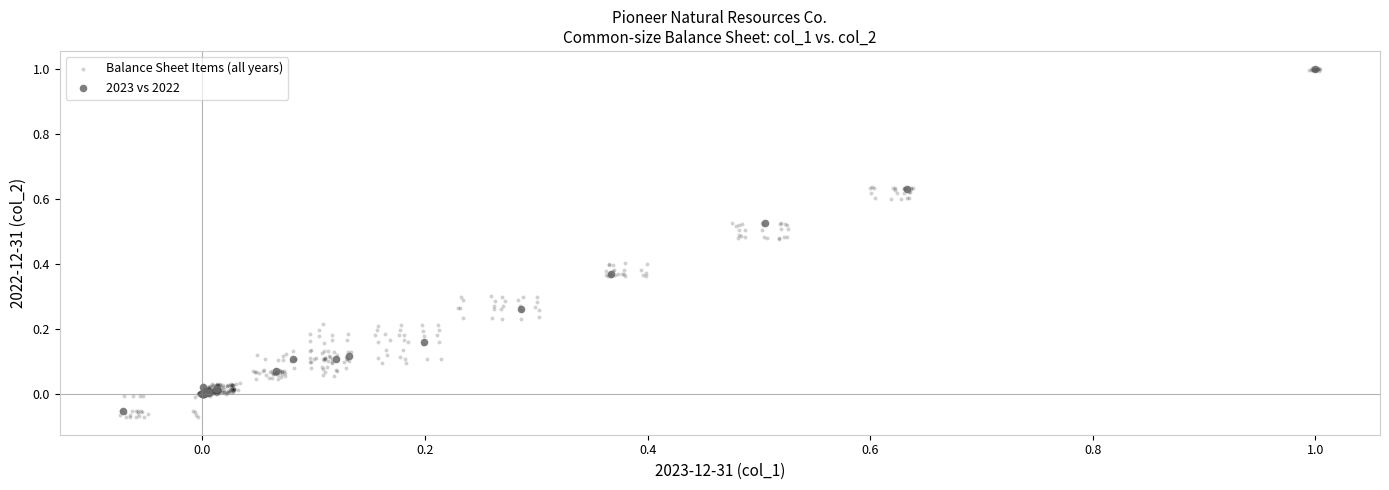

Which series contains the lowest Y value?

Balance Sheet Items (all years)